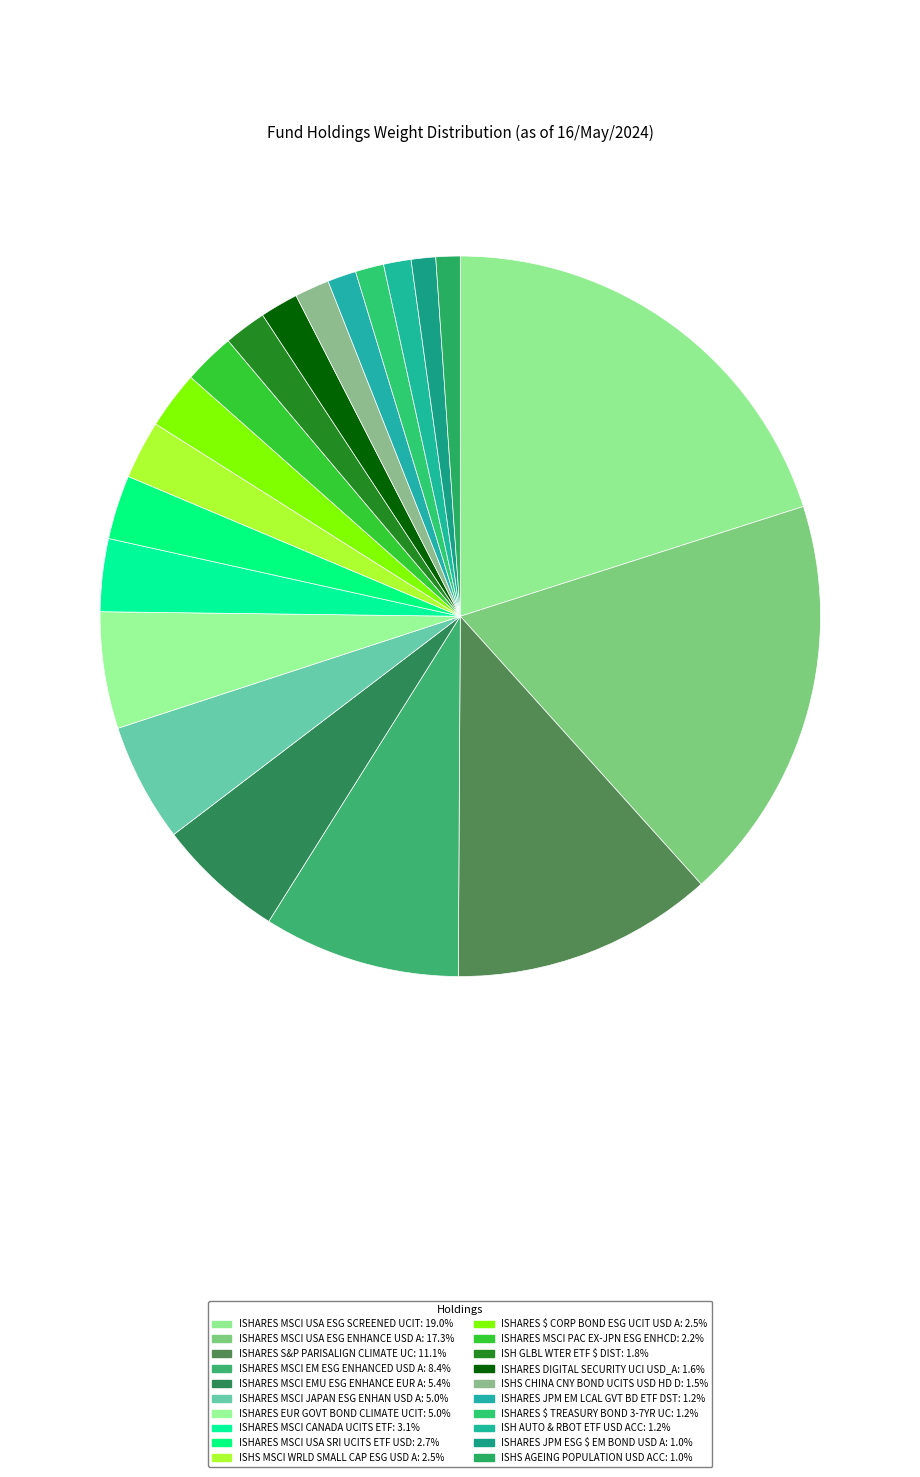

To the nearest percent, what is the difference between the largest and smallest slice percentages?

19%